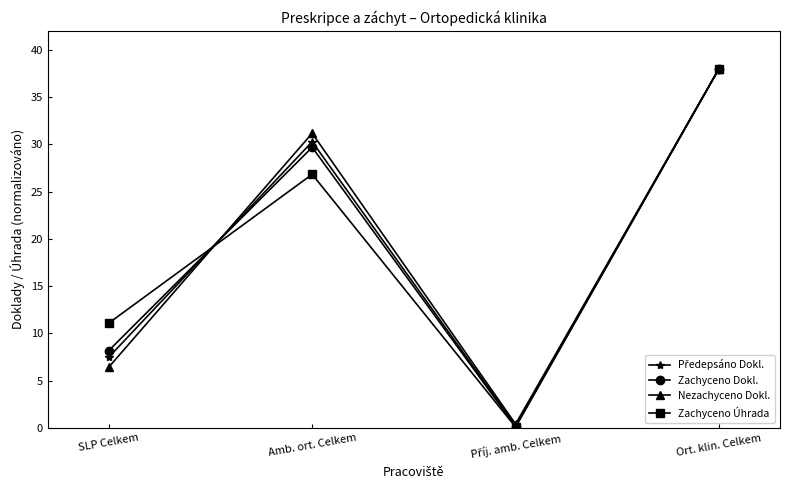

What is the label of the 3rd point from the right?

Amb. ort. Celkem